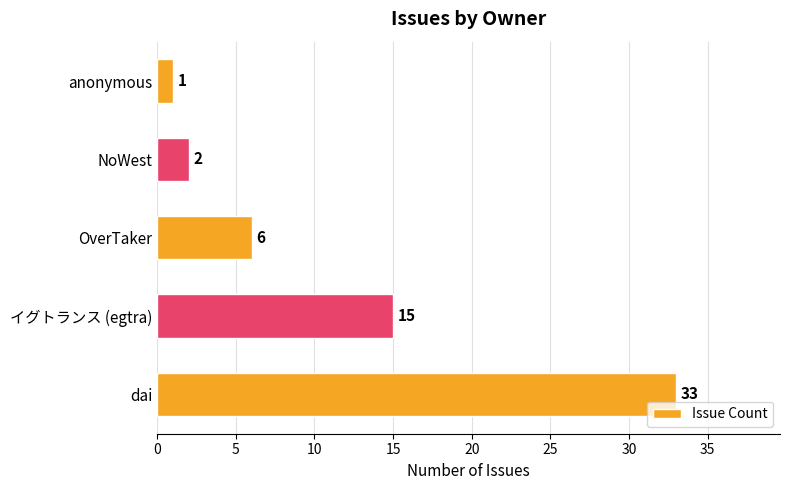

Where is the data nearest to the value 17?

イグトランス (egtra)